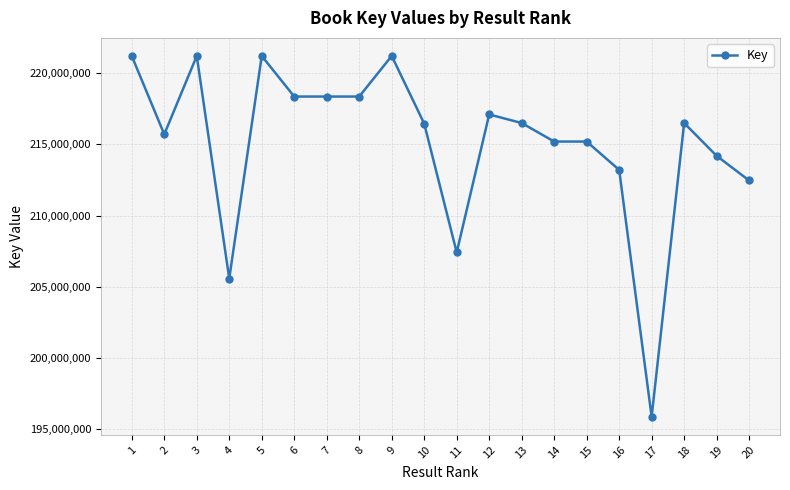

How many categories are shown in the chart?

20